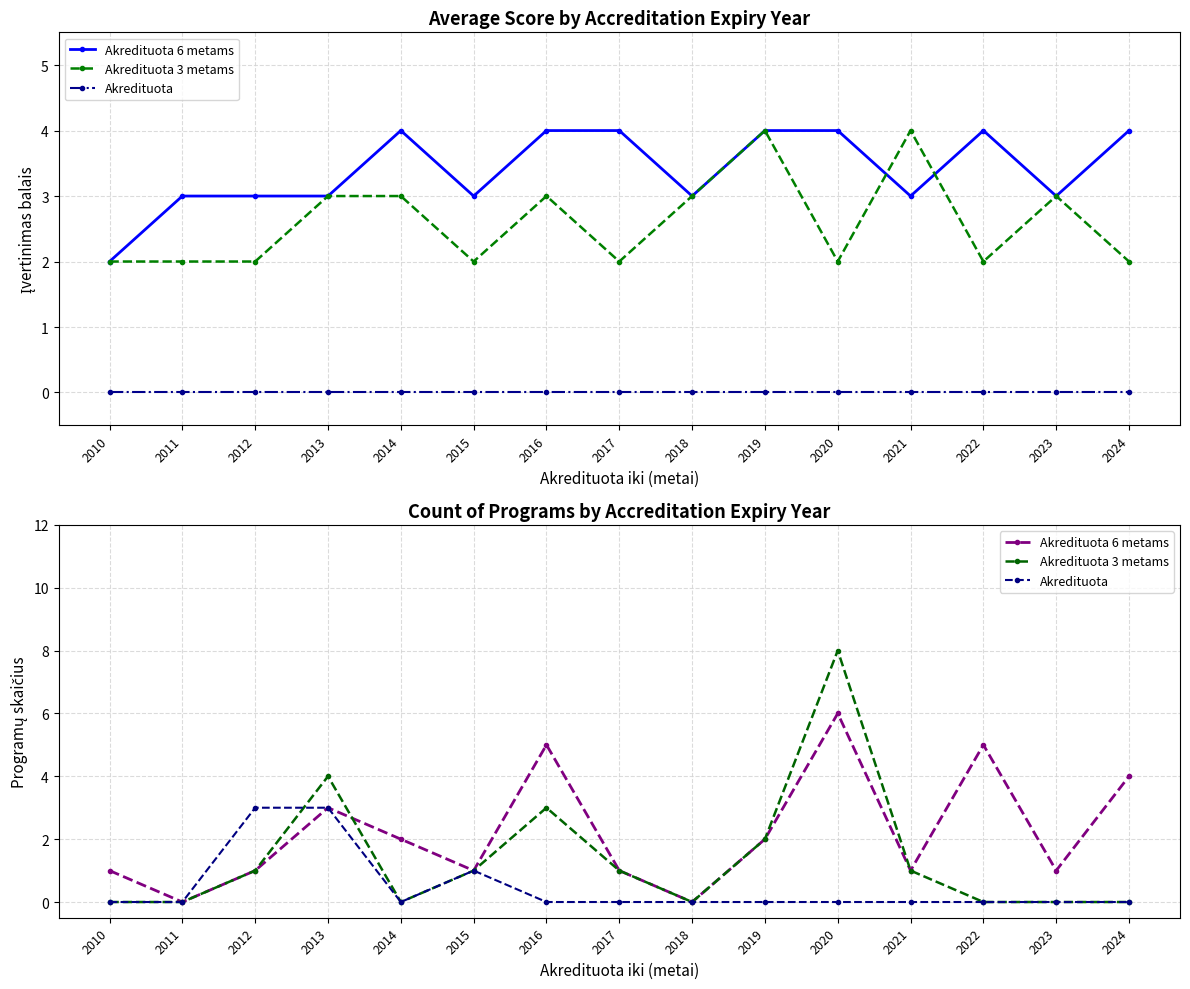

Between 2017 and 2022, which series saw the biggest shift?

Akredituota 6 metams